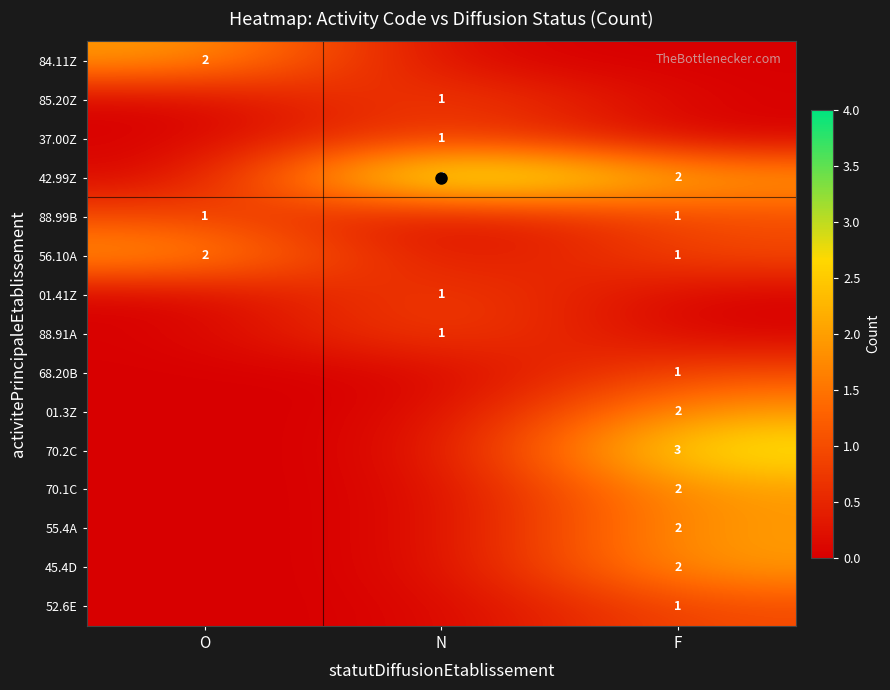

What value does the 37.00Z series have at N?

1